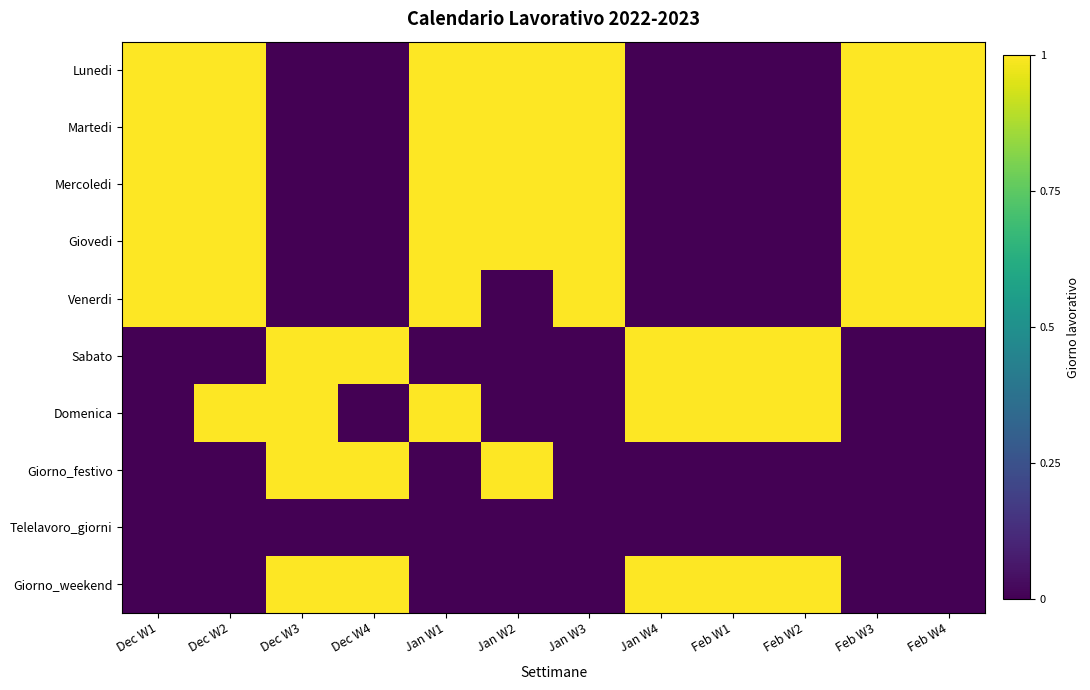

Reading right to left, list all the values displayed in this chart.

Lunedi: Feb W4=1	Feb W3=1	Feb W2=0	Feb W1=0	Jan W4=0	Jan W3=1	Jan W2=1	Jan W1=1	Dec W4=0	Dec W3=0	Dec W2=1	Dec W1=1
Martedi: Feb W4=1	Feb W3=1	Feb W2=0	Feb W1=0	Jan W4=0	Jan W3=1	Jan W2=1	Jan W1=1	Dec W4=0	Dec W3=0	Dec W2=1	Dec W1=1
Mercoledi: Feb W4=1	Feb W3=1	Feb W2=0	Feb W1=0	Jan W4=0	Jan W3=1	Jan W2=1	Jan W1=1	Dec W4=0	Dec W3=0	Dec W2=1	Dec W1=1
Giovedi: Feb W4=1	Feb W3=1	Feb W2=0	Feb W1=0	Jan W4=0	Jan W3=1	Jan W2=1	Jan W1=1	Dec W4=0	Dec W3=0	Dec W2=1	Dec W1=1
Venerdi: Feb W4=1	Feb W3=1	Feb W2=0	Feb W1=0	Jan W4=0	Jan W3=1	Jan W2=0	Jan W1=1	Dec W4=0	Dec W3=0	Dec W2=1	Dec W1=1
Sabato: Feb W4=0	Feb W3=0	Feb W2=1	Feb W1=1	Jan W4=1	Jan W3=0	Jan W2=0	Jan W1=0	Dec W4=1	Dec W3=1	Dec W2=0	Dec W1=0
Domenica: Feb W4=0	Feb W3=0	Feb W2=1	Feb W1=1	Jan W4=1	Jan W3=0	Jan W2=0	Jan W1=1	Dec W4=0	Dec W3=1	Dec W2=1	Dec W1=0
Giorno_festivo: Feb W4=0	Feb W3=0	Feb W2=0	Feb W1=0	Jan W4=0	Jan W3=0	Jan W2=1	Jan W1=0	Dec W4=1	Dec W3=1	Dec W2=0	Dec W1=0
Telelavoro_giorni: Feb W4=0	Feb W3=0	Feb W2=0	Feb W1=0	Jan W4=0	Jan W3=0	Jan W2=0	Jan W1=0	Dec W4=0	Dec W3=0	Dec W2=0	Dec W1=0
Giorno_weekend: Feb W4=0	Feb W3=0	Feb W2=1	Feb W1=1	Jan W4=1	Jan W3=0	Jan W2=0	Jan W1=0	Dec W4=1	Dec W3=1	Dec W2=0	Dec W1=0